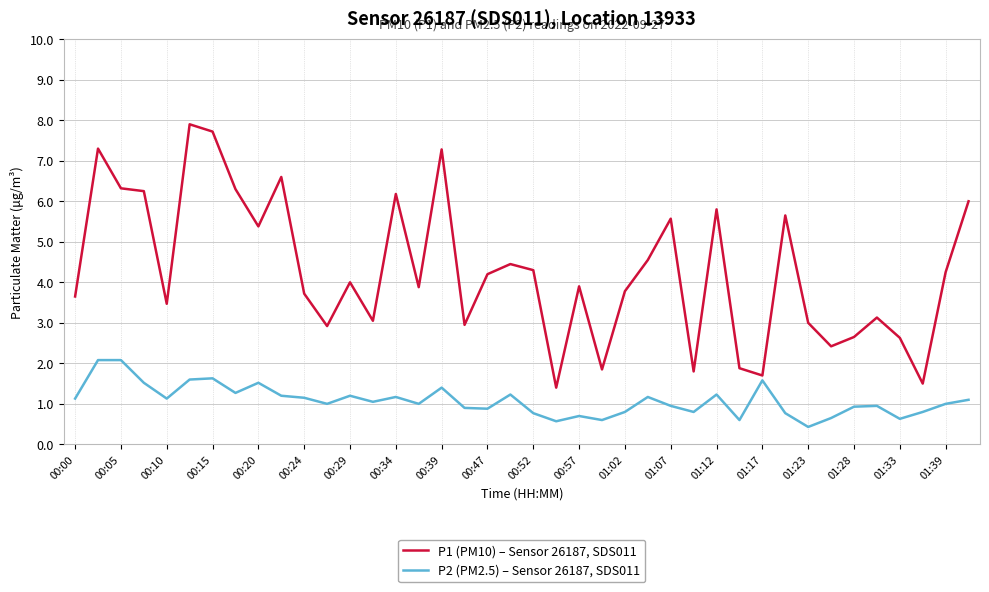

What is the minimum value shown in the chart?

0.4